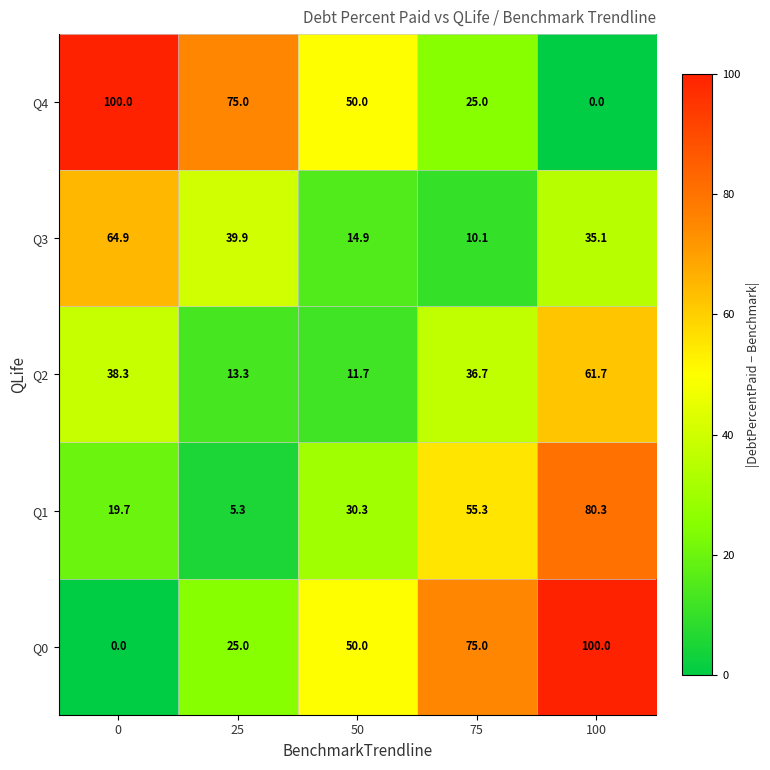

What is the greatest value displayed?

100.0